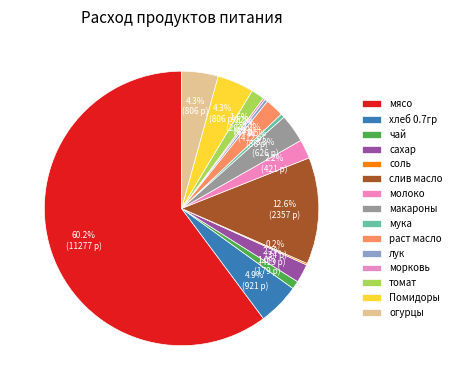

Which slice is the largest?

мясо